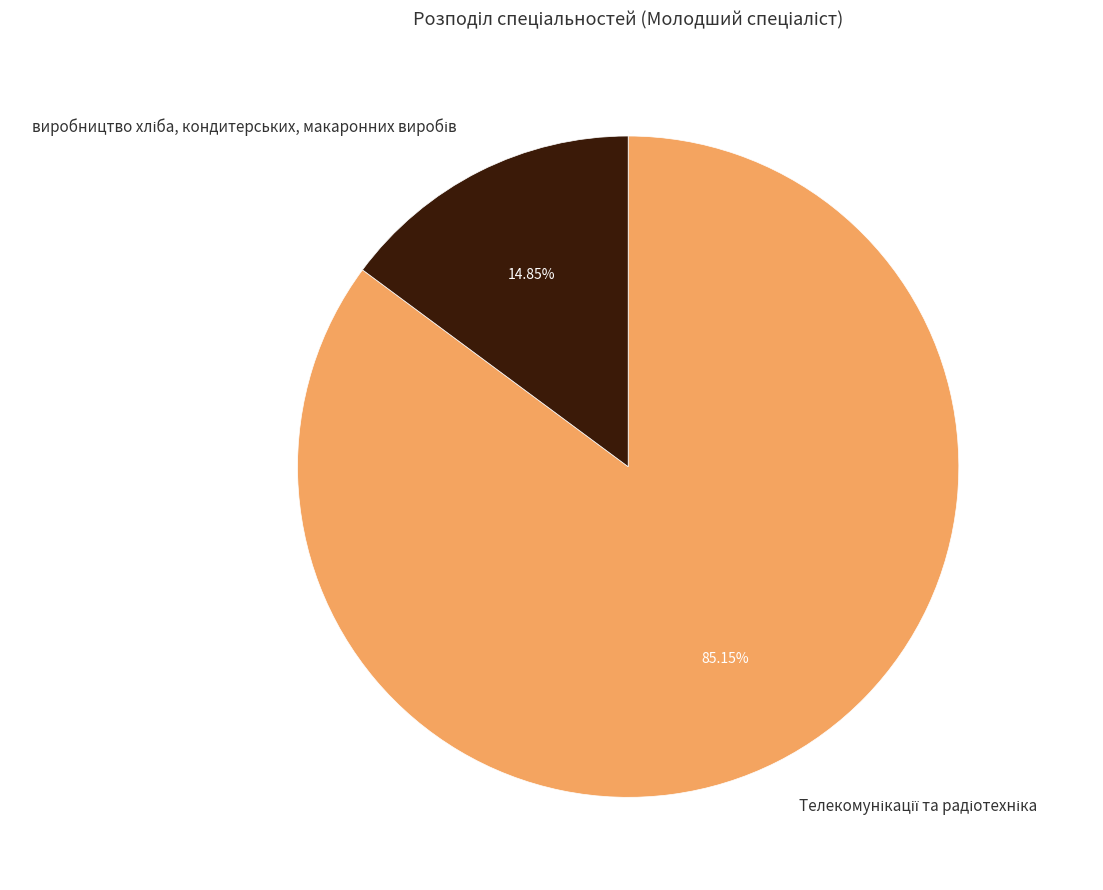

Is there any slice that represents more than half of the pie?

Yes